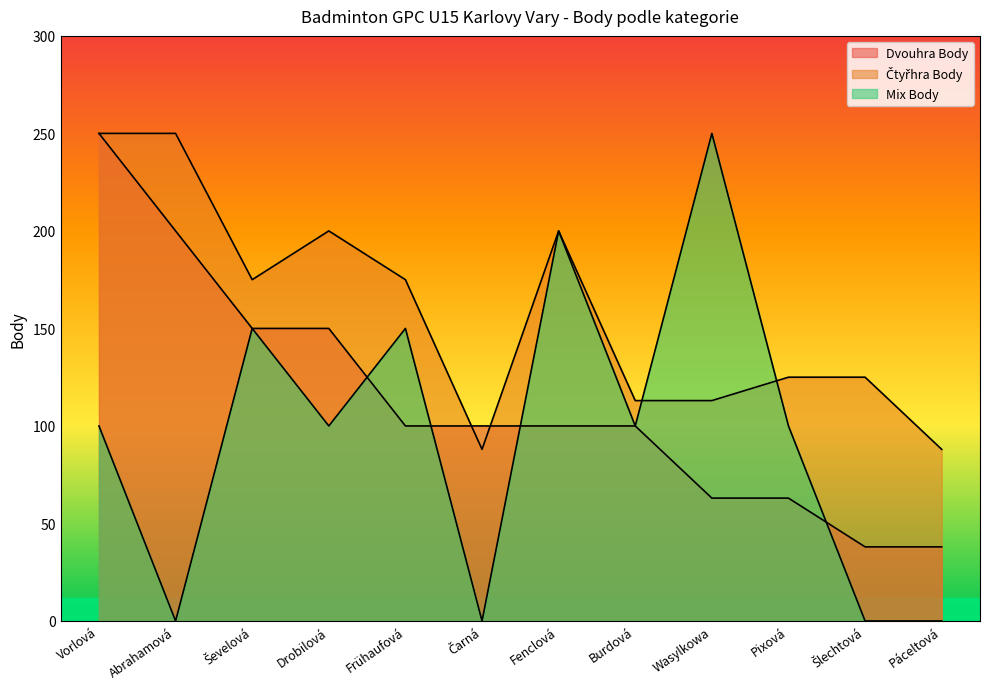

After their last crossing, which series has the higher values: Mix Body or Dvouhra Body?

Dvouhra Body